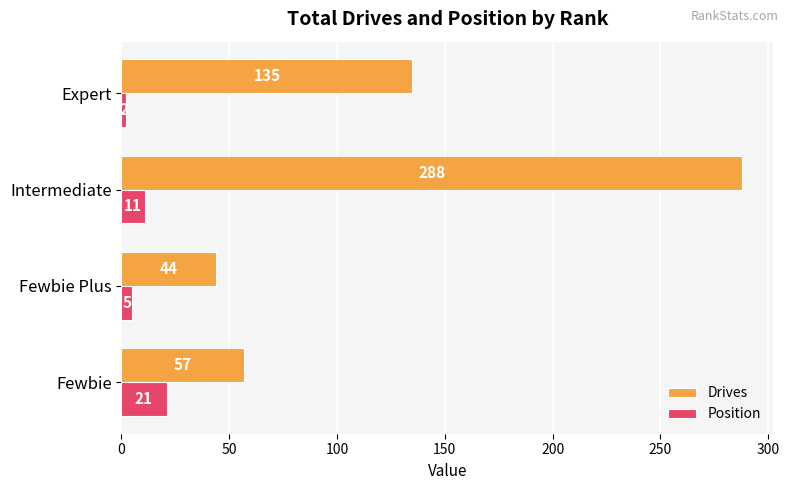

Which category has the lowest value across all series?

Expert